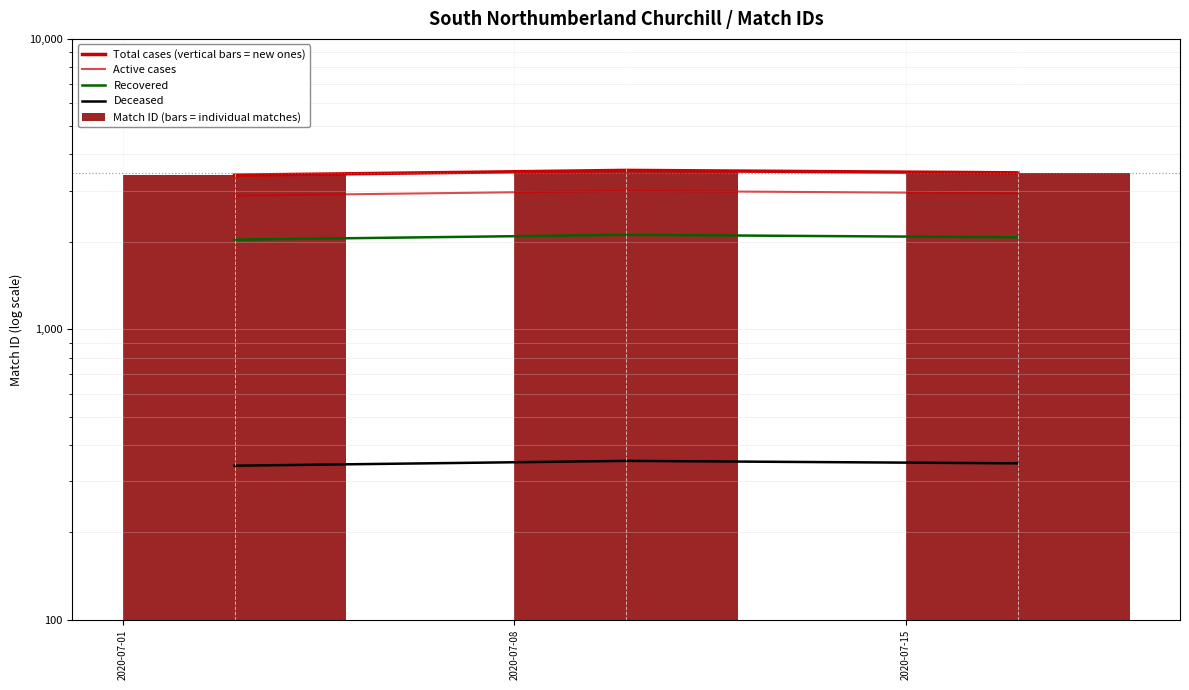

What is the total value across all series at 2020-07-08?

12520.9